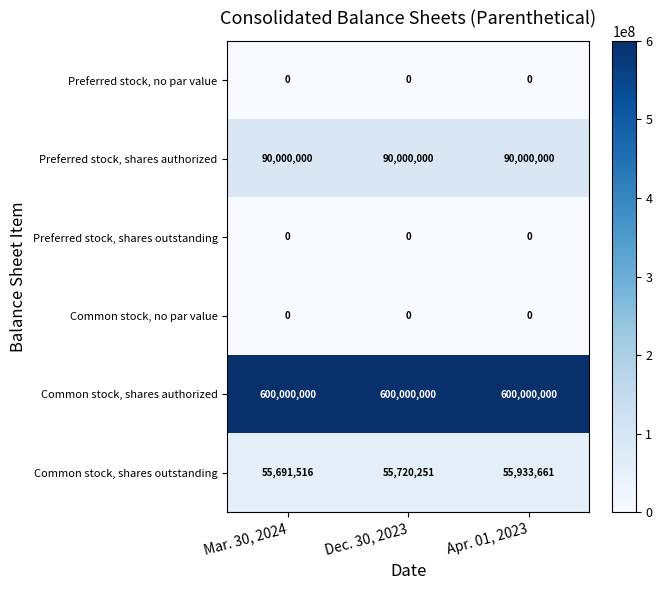

What is the minimum value for Preferred stock, shares authorized?

90000000